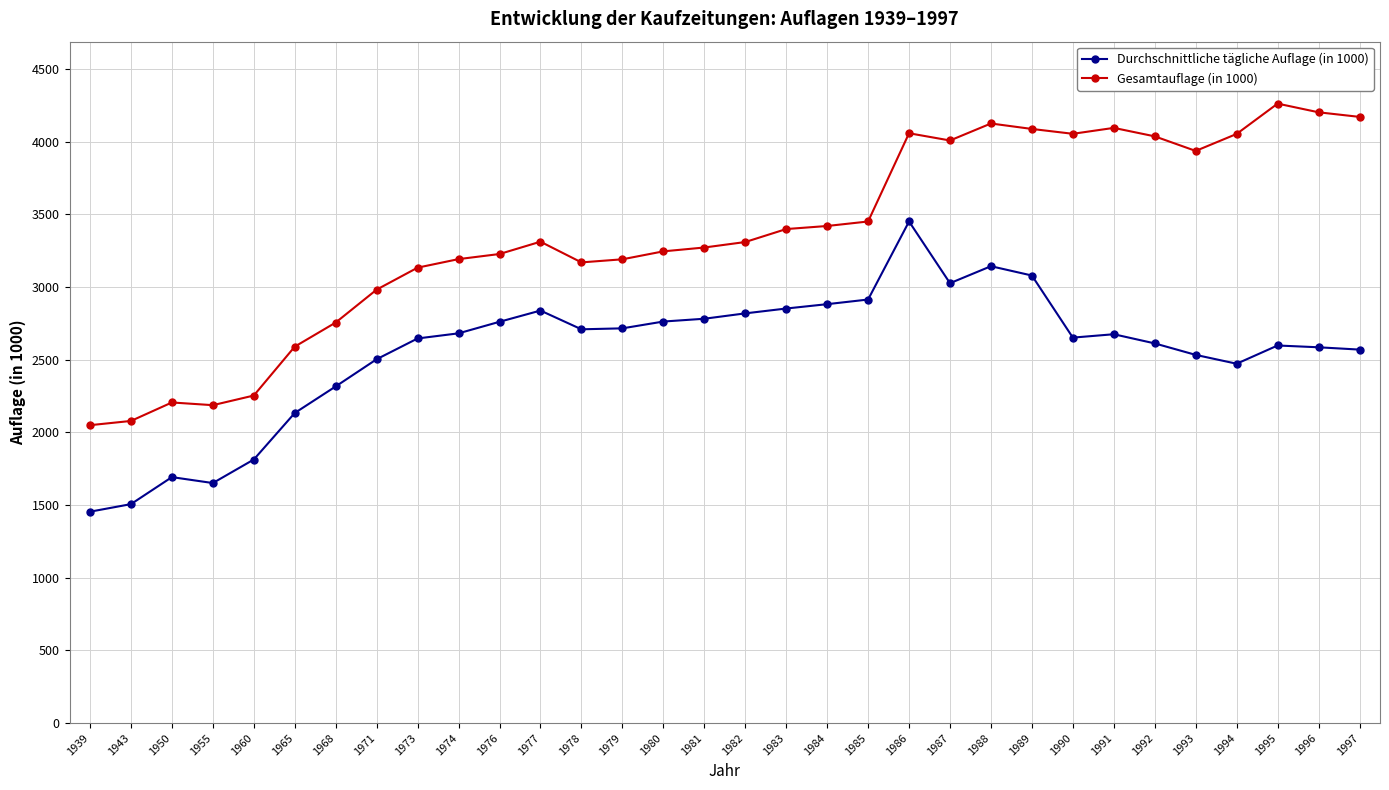

How many data points in Gesamtauflage (in 1000) are less than 3311?

16